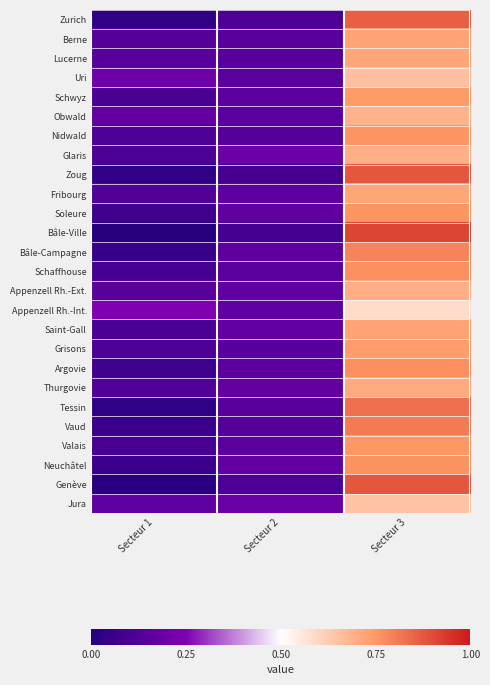

Rank the series by their maximum value, from lowest to highest.

Appenzell Rh.-Int., Jura, Uri, Obwald, Glaris, Appenzell Rh.-Ext., Thurgovie, Lucerne, Fribourg, Saint-Gall, Berne, Grisons, Schwyz, Valais, Nidwald, Soleure, Neuchâtel, Schaffhouse, Argovie, Bâle-Campagne, Vaud, Tessin, Zurich, Zoug, Genève, Bâle-Ville